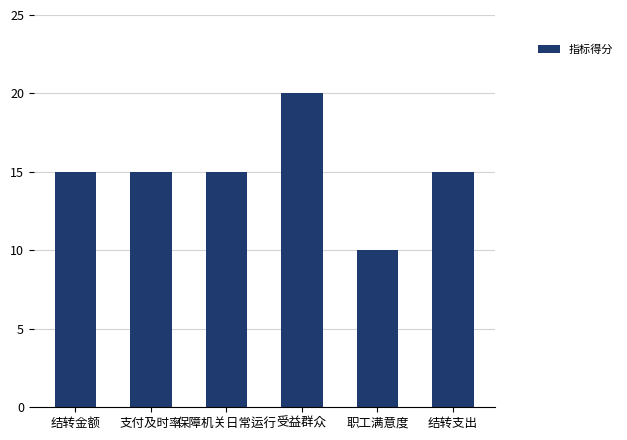

What is the ratio of the value at 职工满意度 to the value at 支付及时率?

0.7